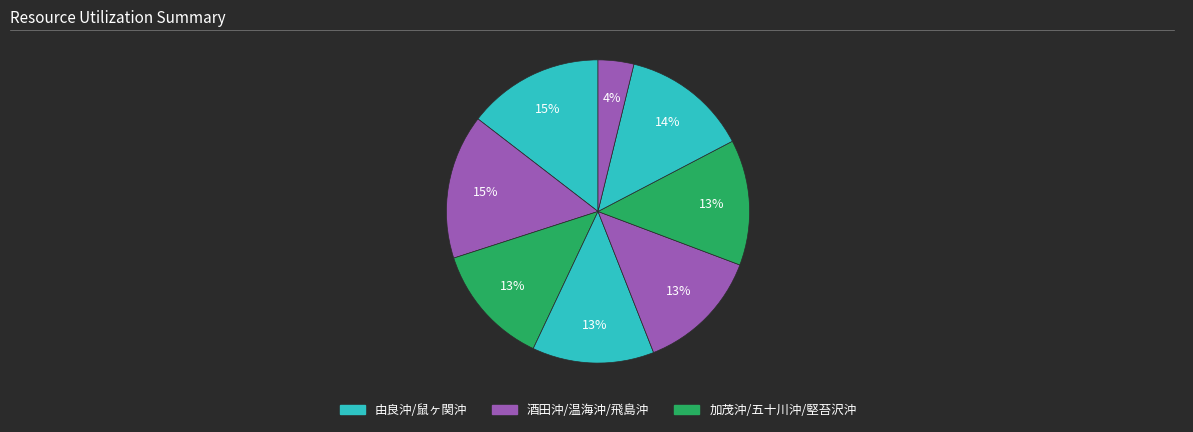

How many segments does this pie chart have?

8